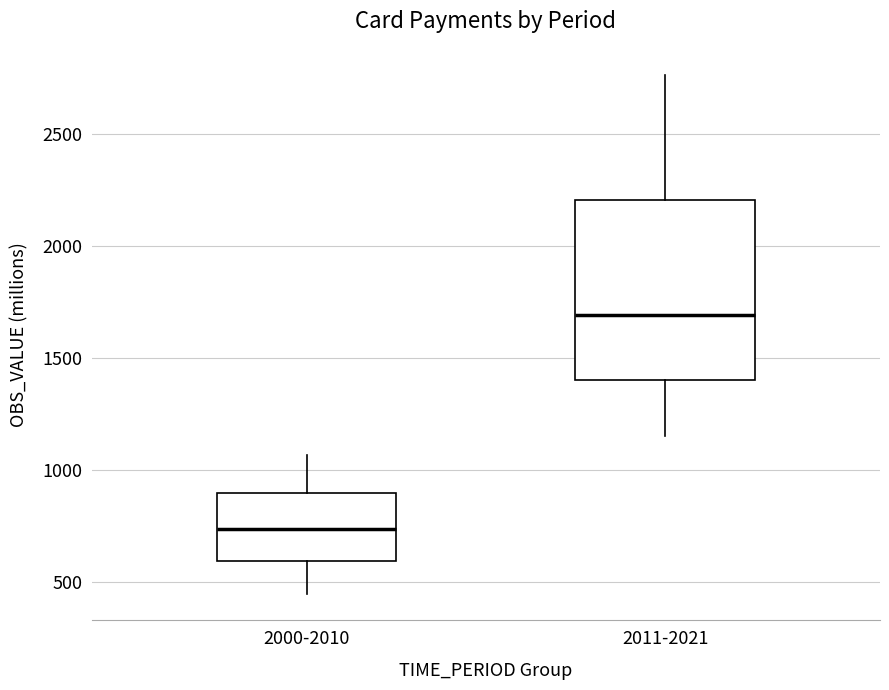

Comparing the boxes themselves (not the whiskers), which one is the tallest?

2011-2021